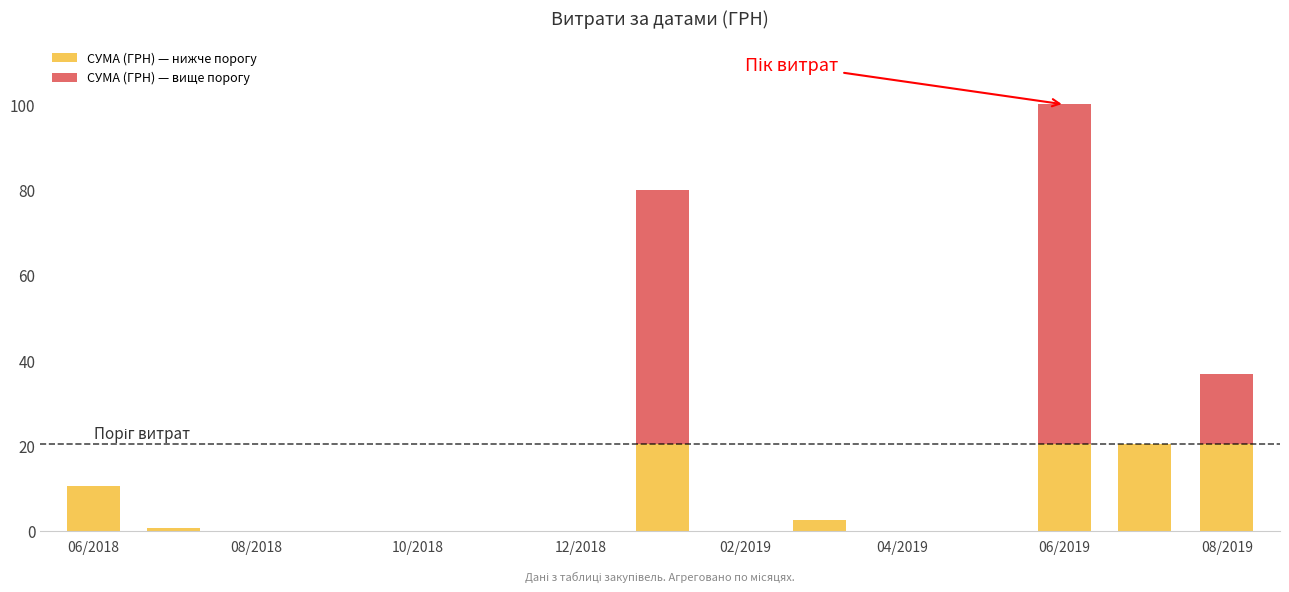

What is the highest value of the СУМА (ГРН) — нижче порогу series?

20.3